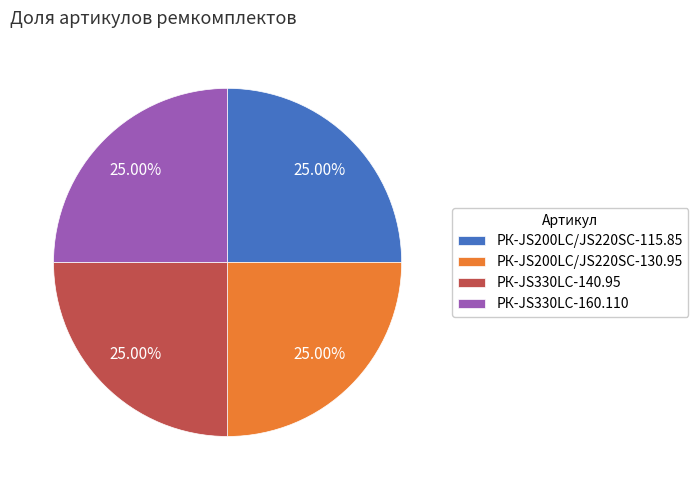

Does РК-JS330LC-140.95 account for over 50% of the chart?

No